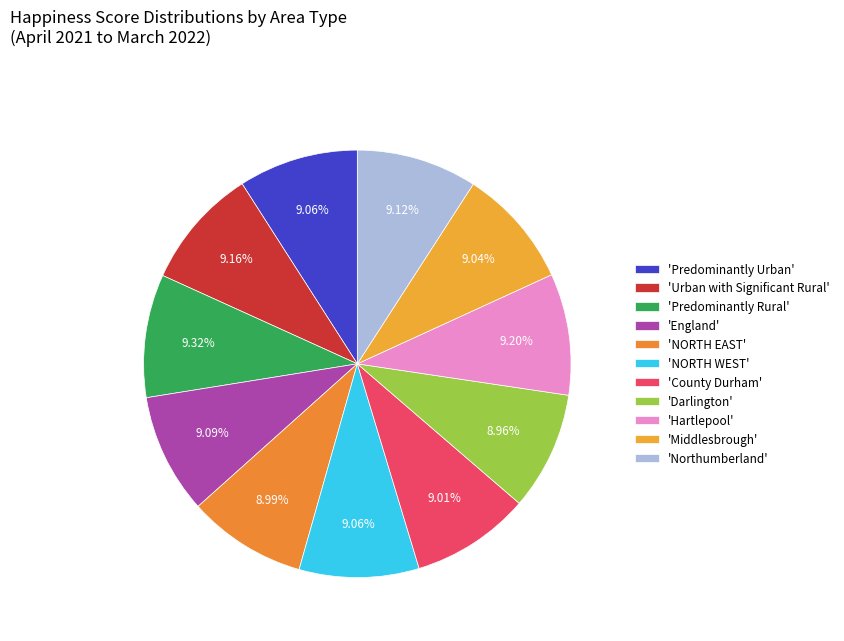

How many segments does this pie chart have?

11